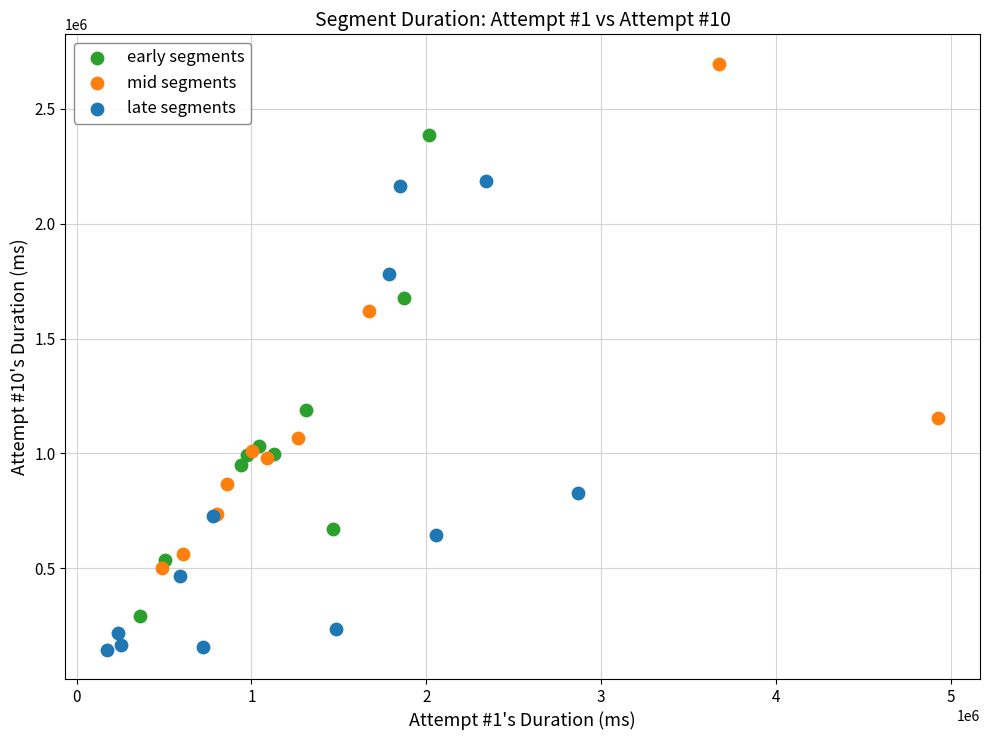

Which series reaches the minimum Y coordinate?

late segments